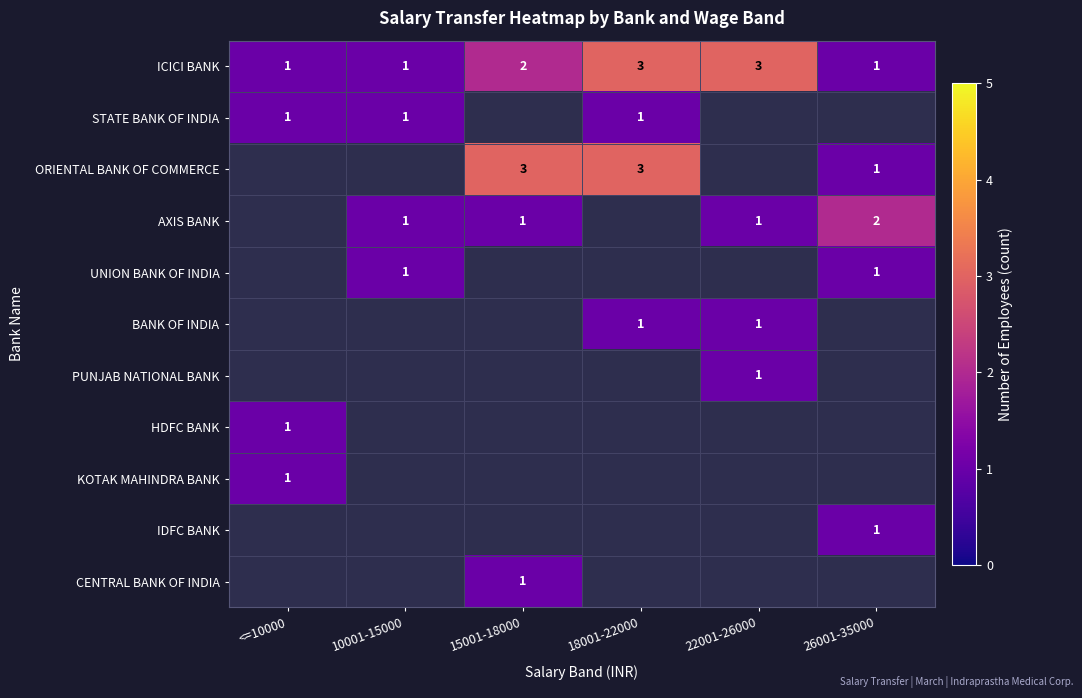

What is the smallest value displayed?

1.0